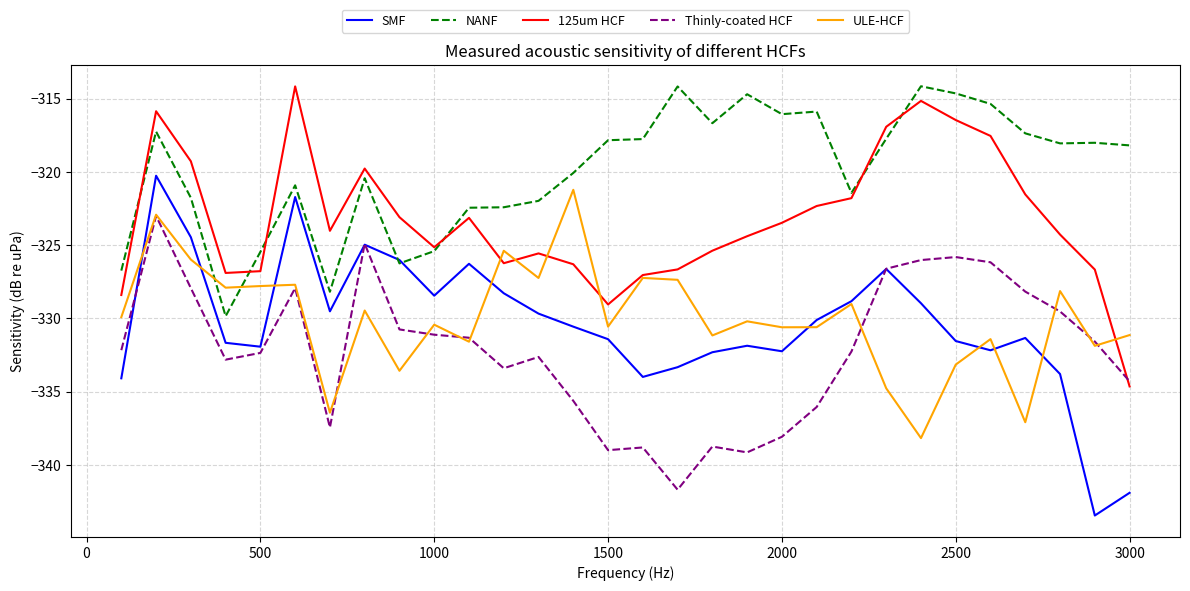

What is the maximum value shown in the chart?

-314.2